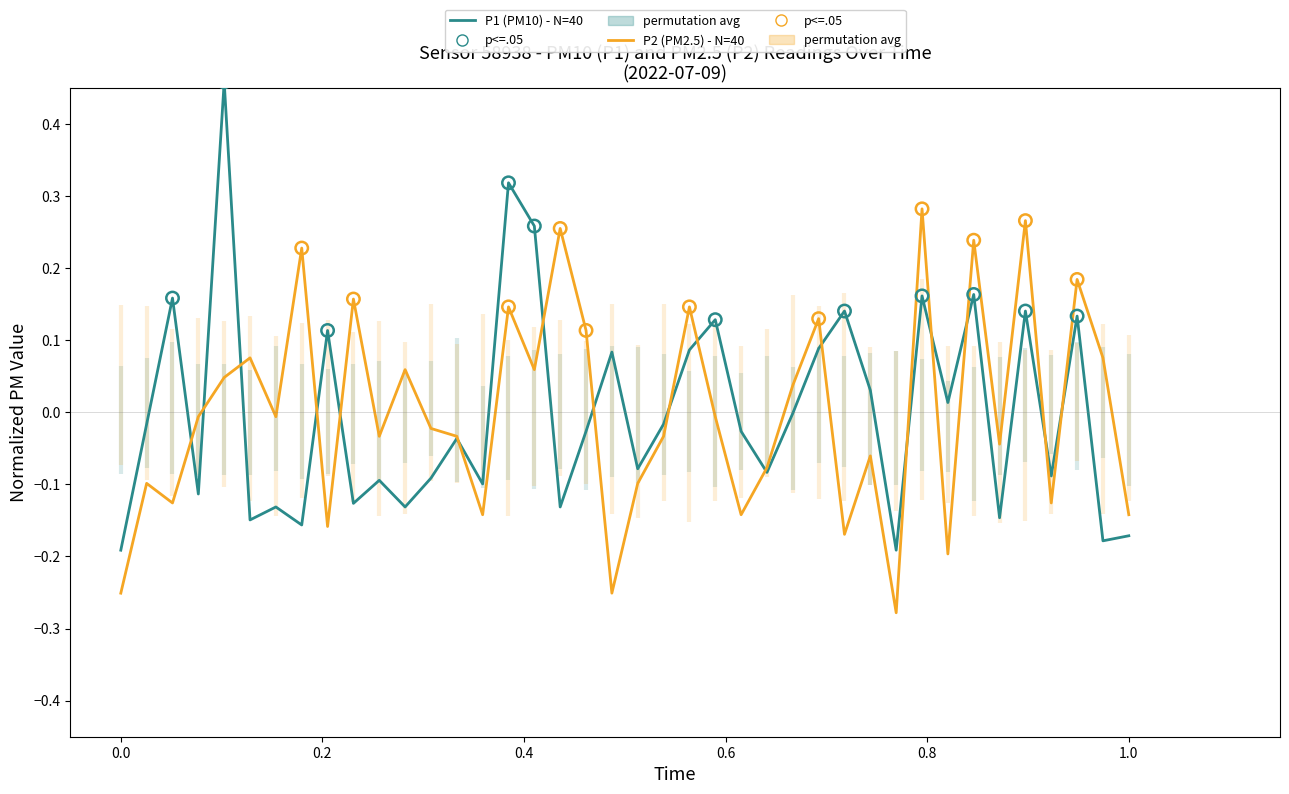

Which series reaches the maximum Y coordinate?

P1 (PM10)